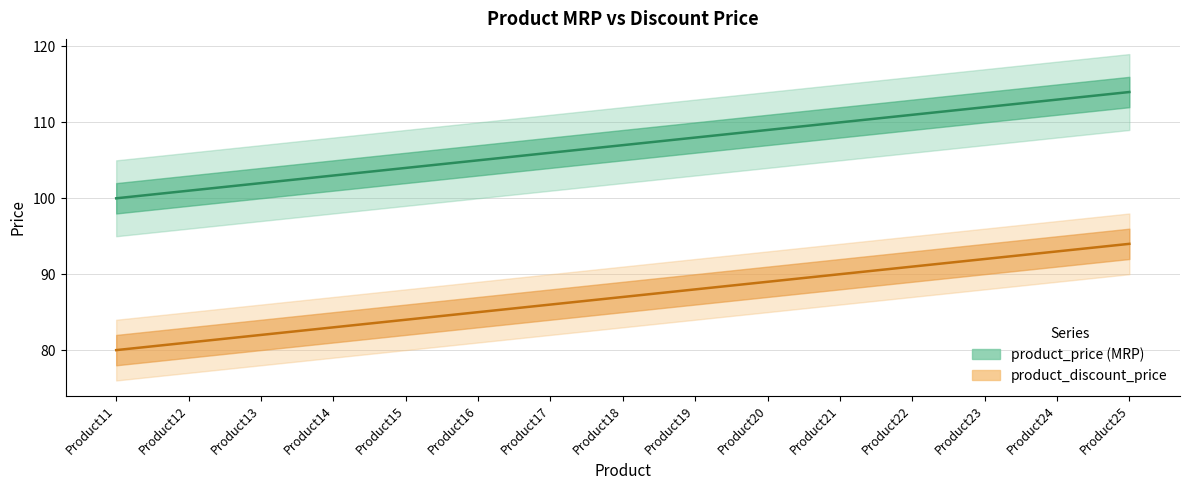

Where is product_discount_price nearest to the value 87?

Product18